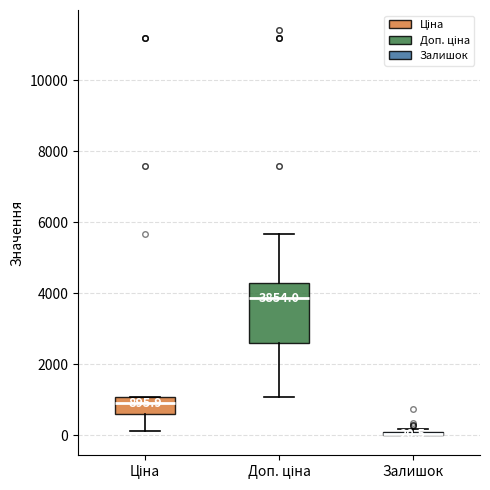

Comparing the boxes themselves (not the whiskers), which one is the tallest?

Доп. ціна